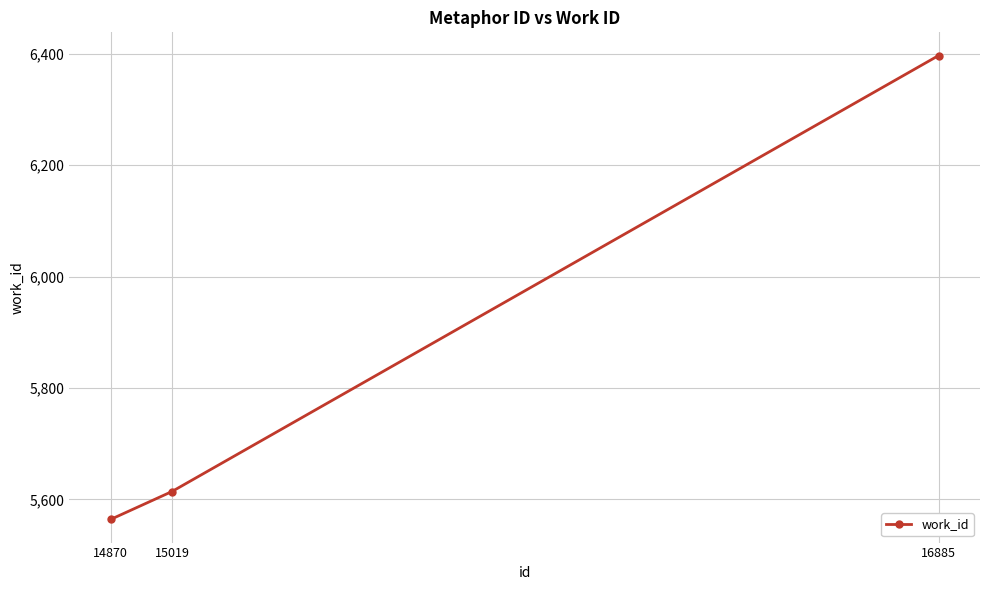

What is the value of the 1st point from the left?

5564